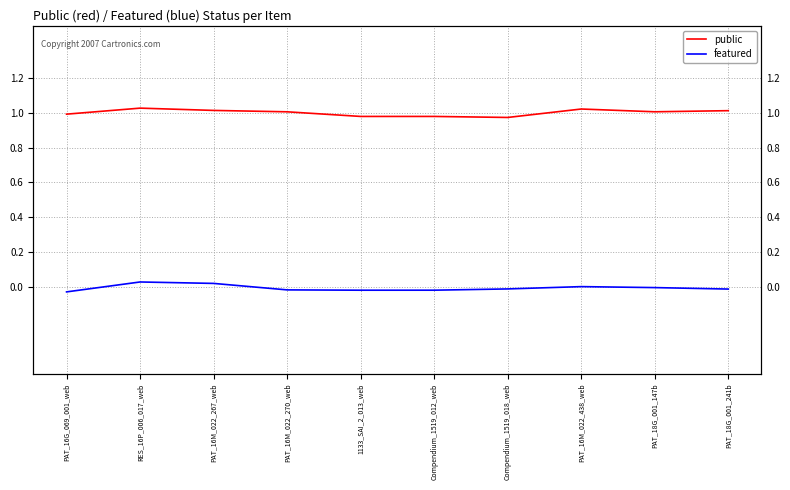

At which label does public first exceed 1?

RES_16P_006_017_web